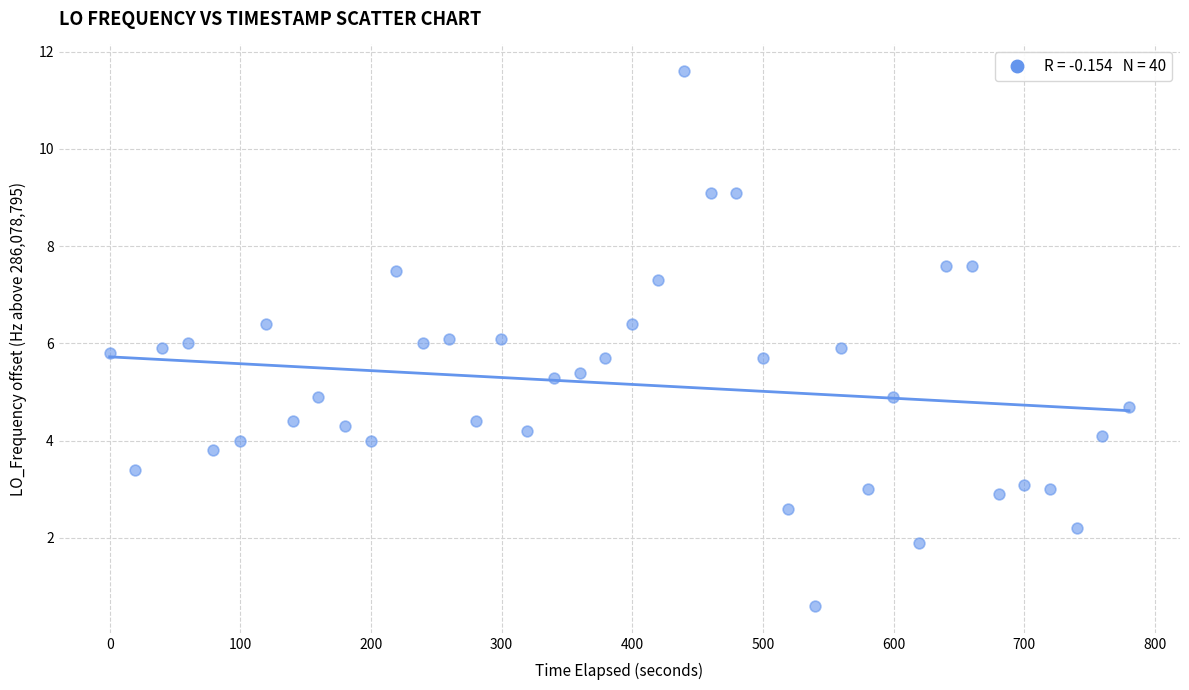

What is the range of Y values (max minus min)?

11.0